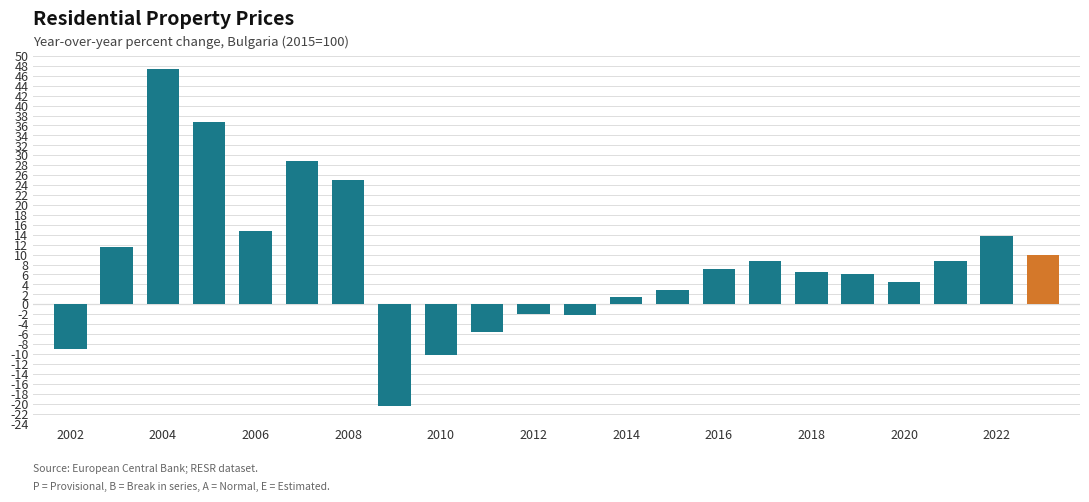

What is the value of the 21st bar from the left?

13.8